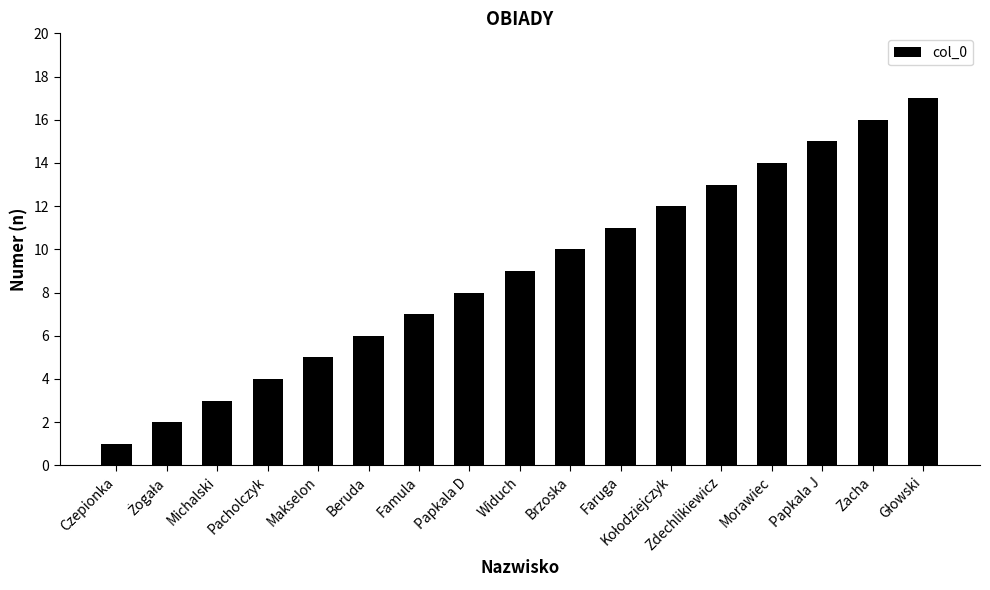

At which label is the value closest to 9?

Widuch